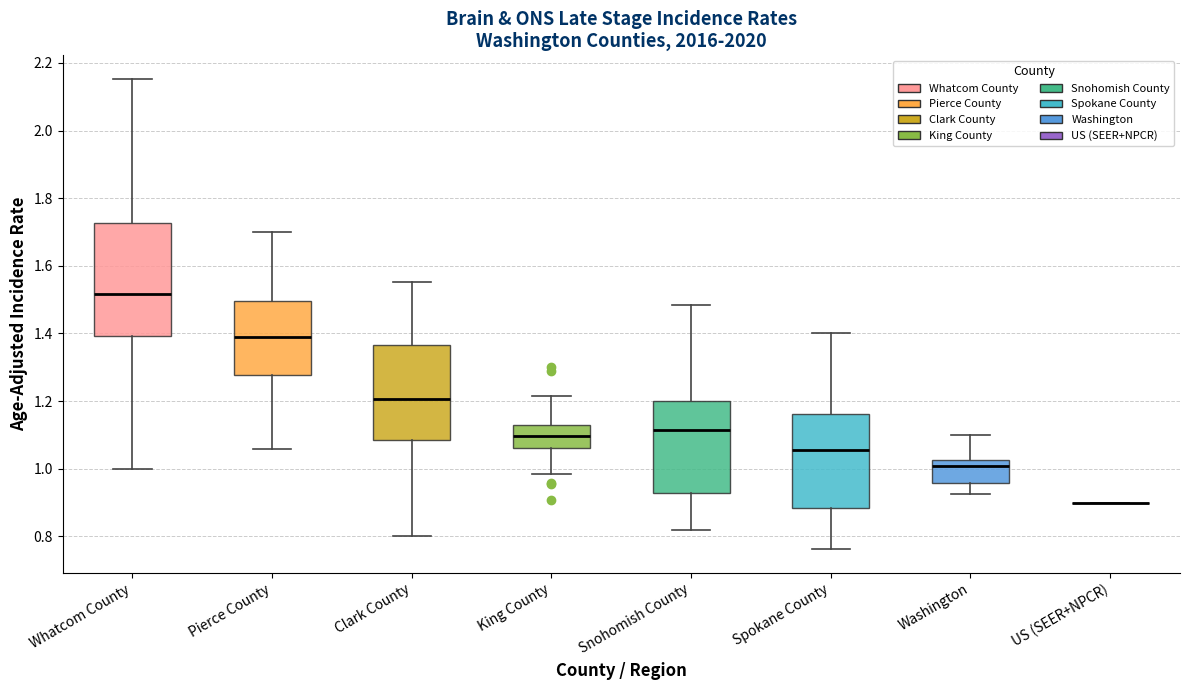

Comparing the boxes themselves (not the whiskers), which one is the tallest?

Whatcom County